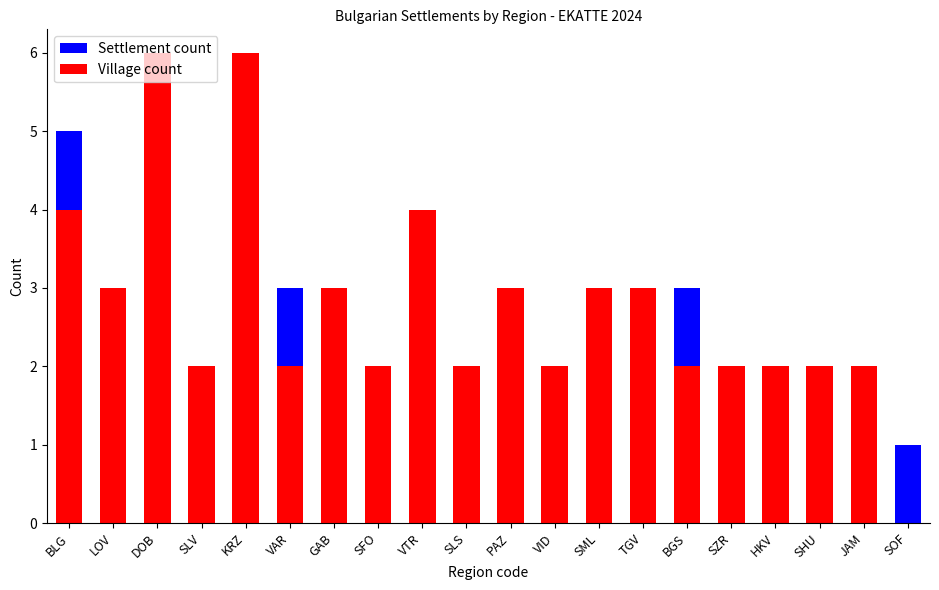

What is the label of the 1st bar from the right?

SOF